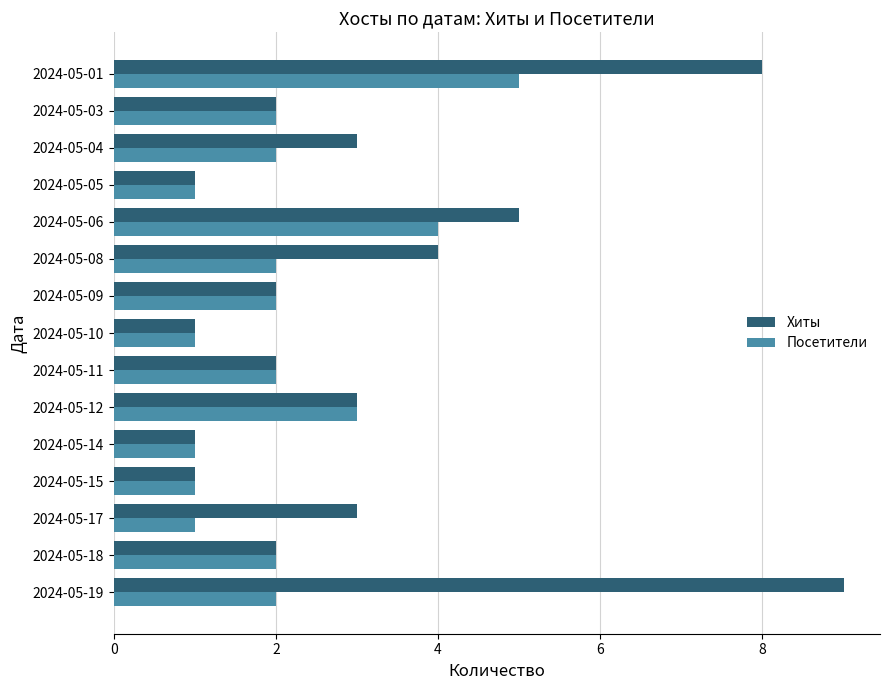

What is the difference between the second highest and minimum values in the Посетители series?

3